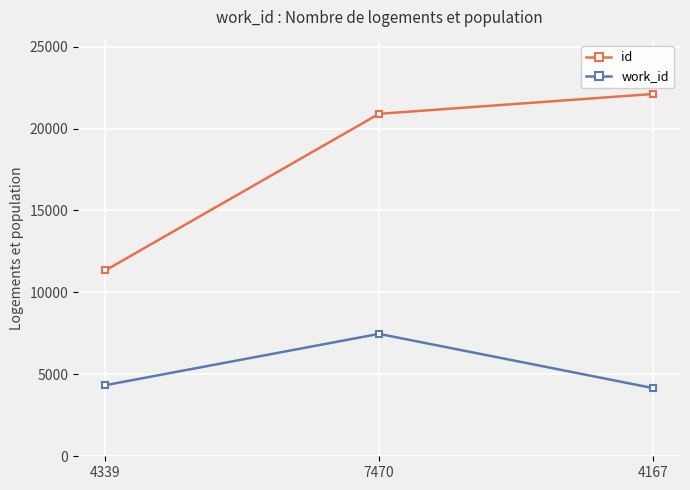

At which category does the chart reach its peak across all series?

4167